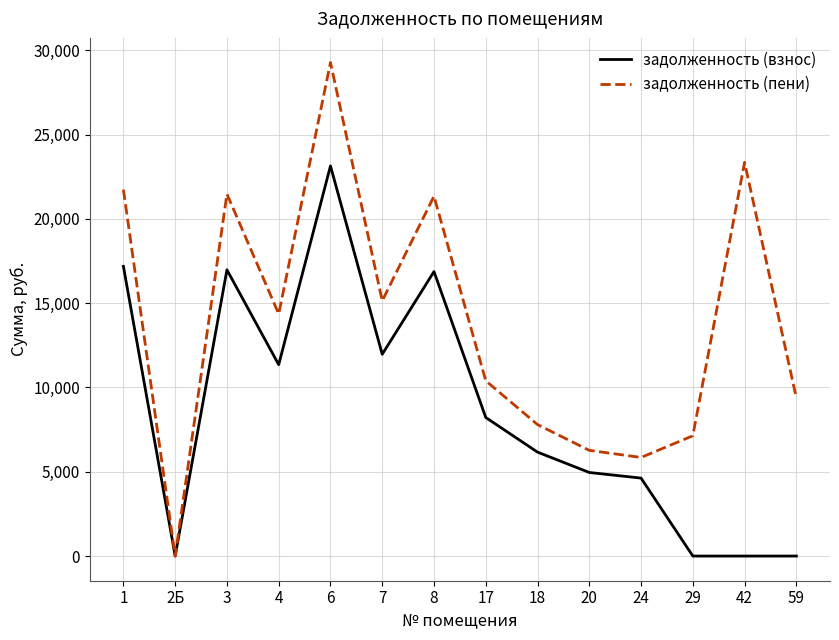

Rank the series by their average value, from lowest to highest.

задолженность (взнос), задолженность (пени)